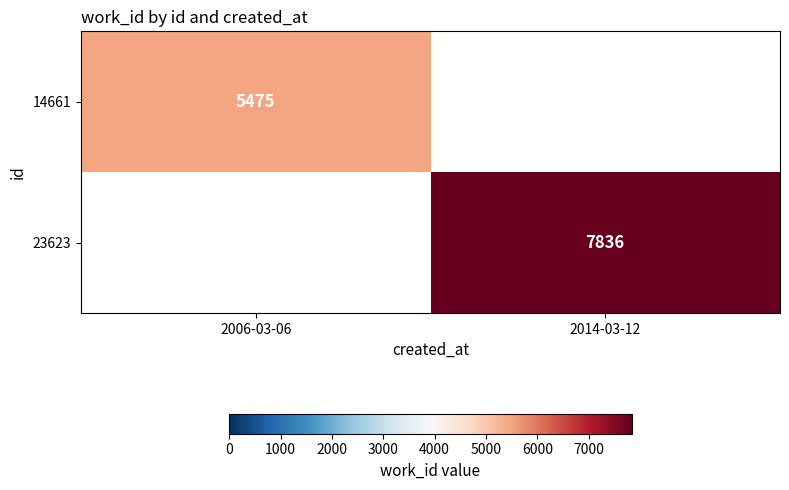

True or false: 14661 has a value of 7123 at 2006-03-06.

False